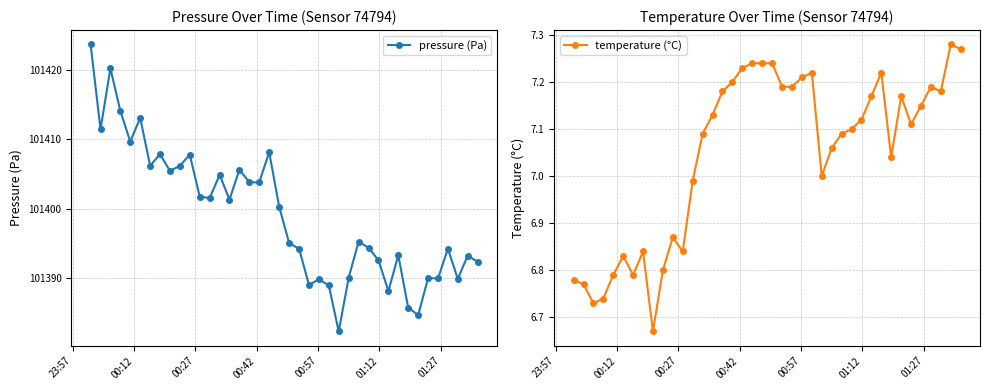

True or false: temperature (°C) has more than 1 interior local peaks.

True